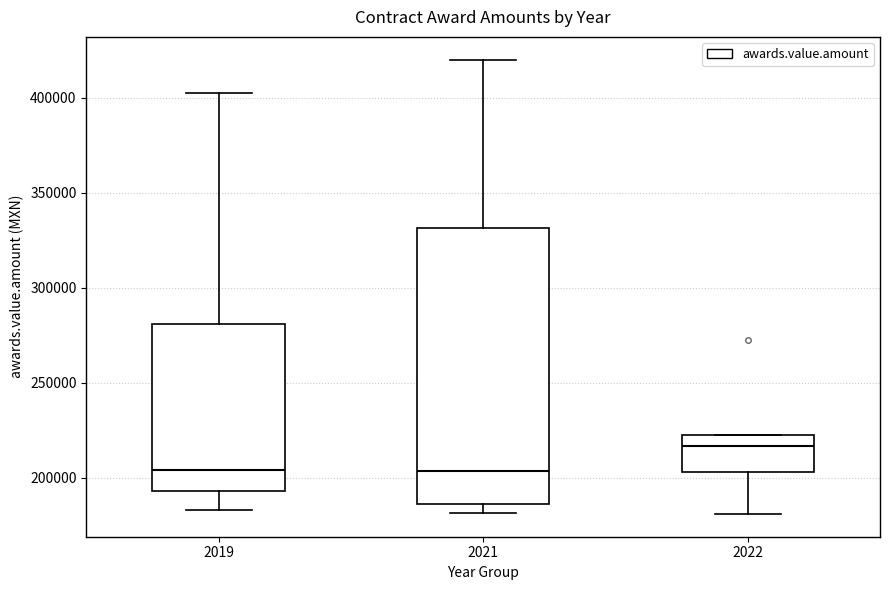

Reading left to right, read every box against the y-axis: the position of its median line, the range the box covers, and the ends of its whiskers. The values are not printed on the chart, so give them approximately, as read against the axis.

2019: median 205000, box 195000 to 280000, whiskers 185000 to 405000
2021: median 205000, box 185000 to 330000, whiskers 180000 to 420000
2022: median 215000, box 205000 to 225000, whiskers 180000 to 225000